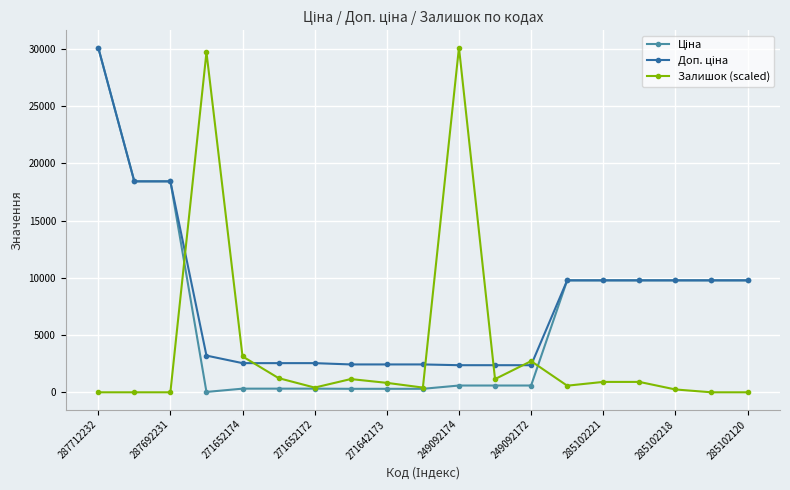

At how many categories does at least one series exceed 29020?

3